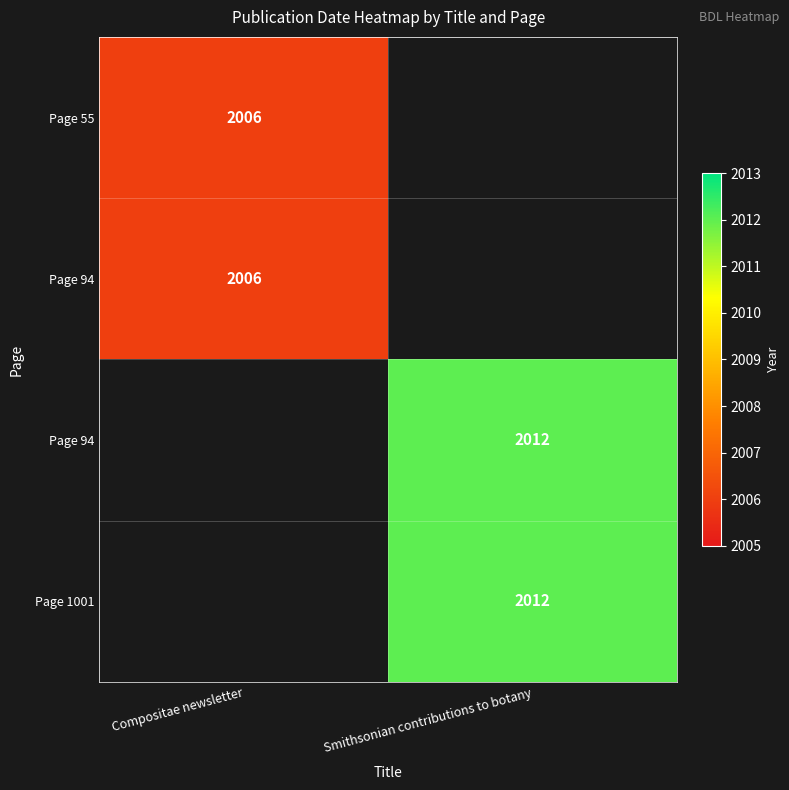

What is the smallest value displayed?

2006.0